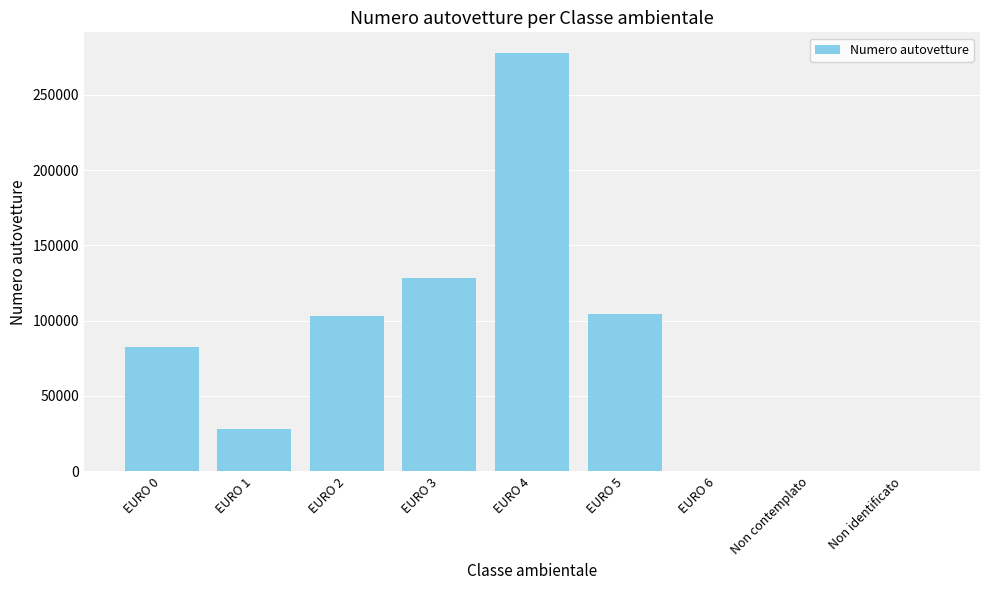

What is the sum of all values?

724450